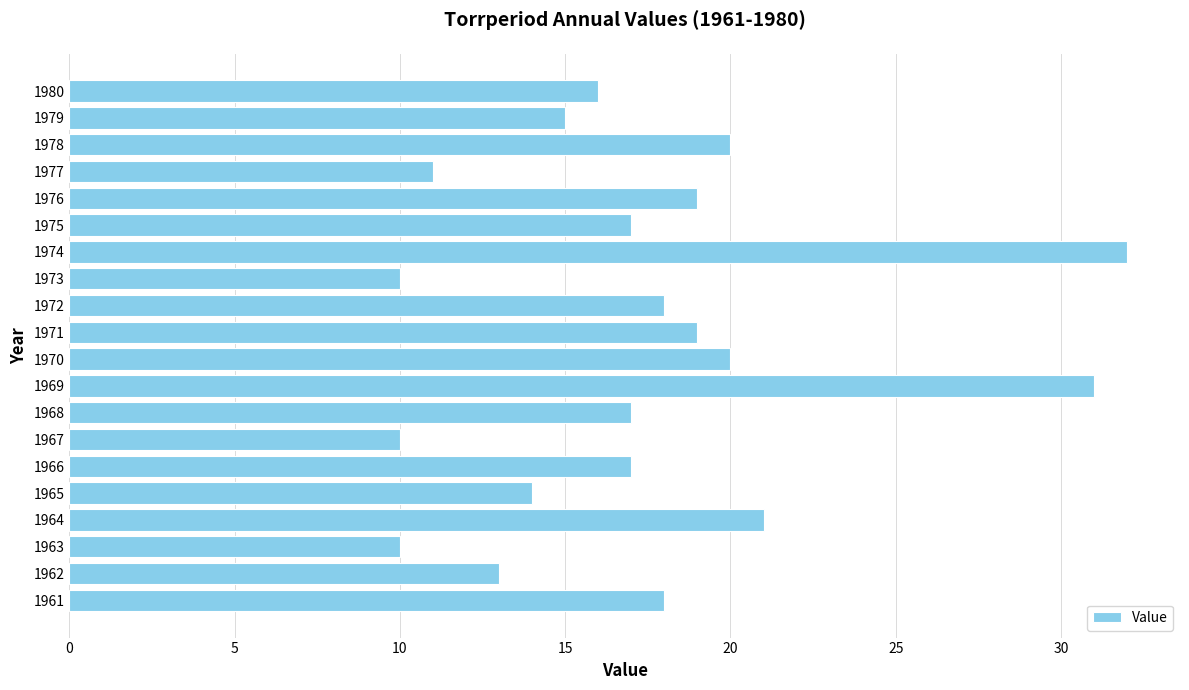

Which has a higher value, 1971 or 1966?

1971